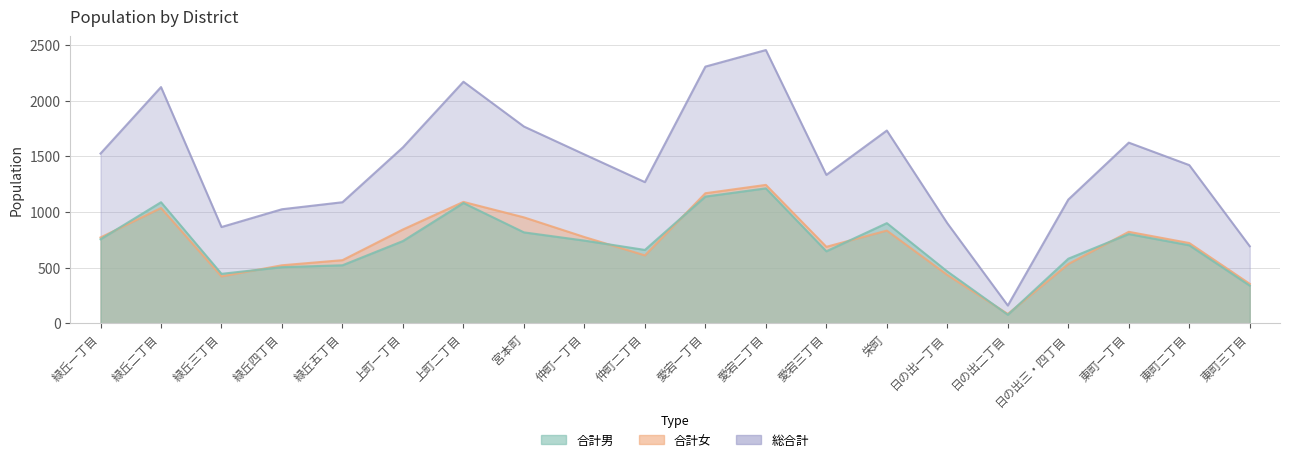

True or false: 合計女 has a value of 1091 at 上町二丁目.

True